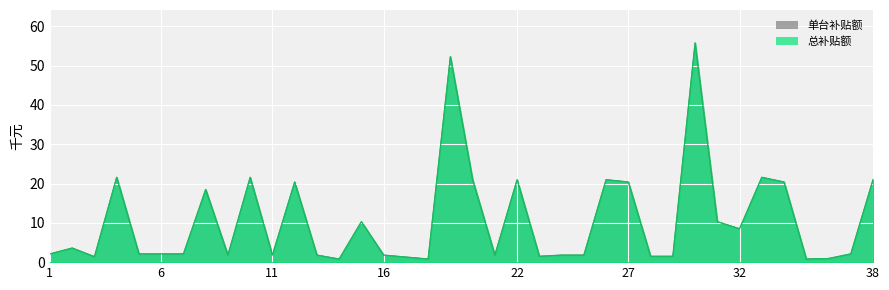

At which label is 单台补贴额（元） closest to 28?

4